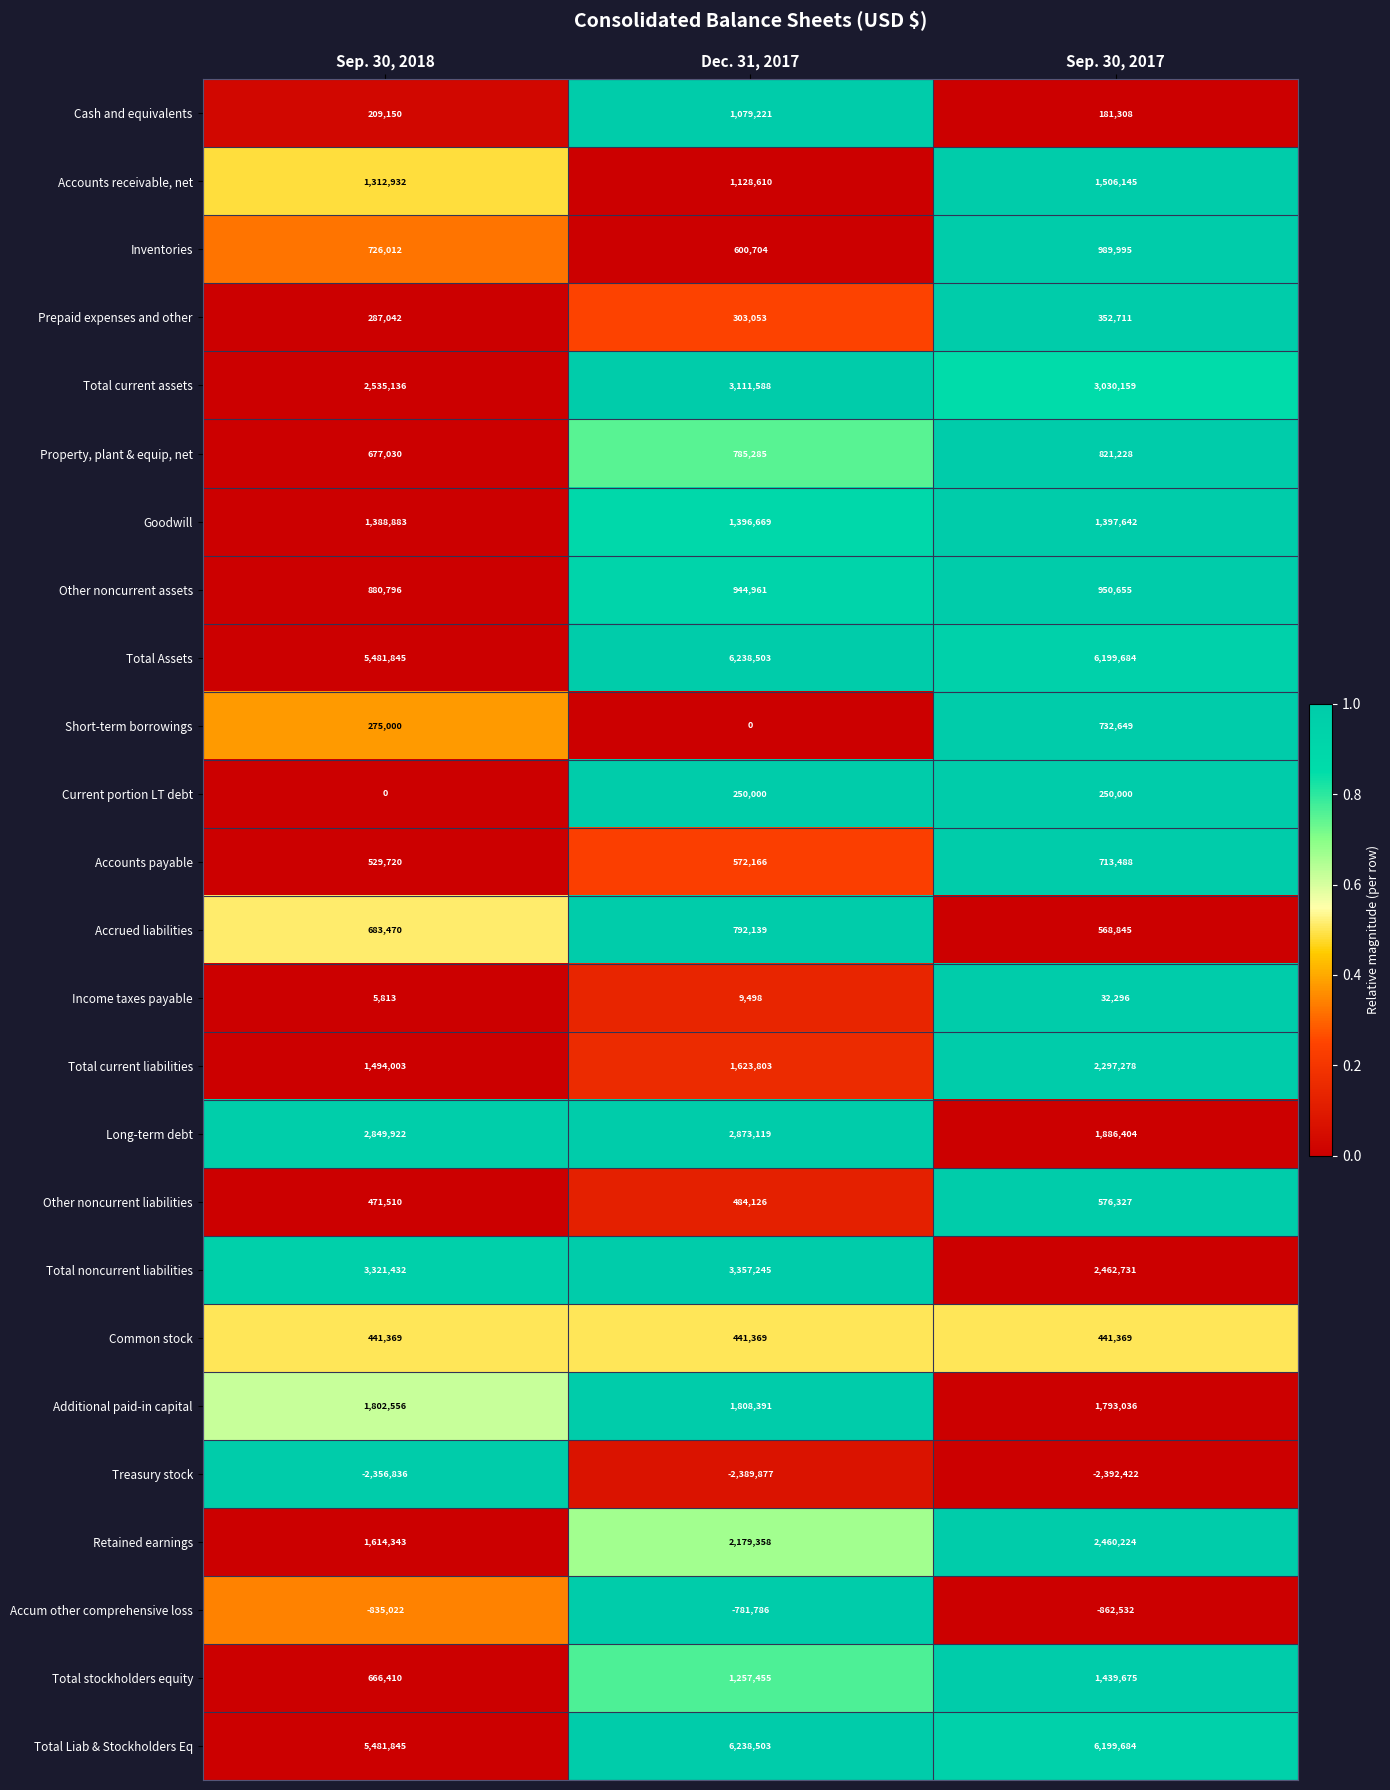

At which category is the sum across all series the highest?

Dec. 31, 2017